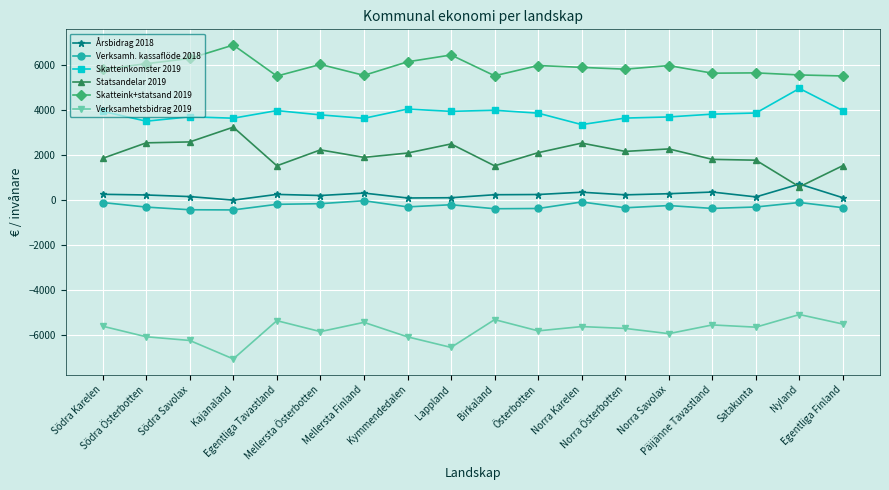

Rank the series by their maximum value, from lowest to highest.

Verksamhetsbidrag 2019, Verksamh. kassaflöde 2018, Årsbidrag 2018, Statsandelar 2019, Skatteinkomster 2019, Skatteink+statsand 2019